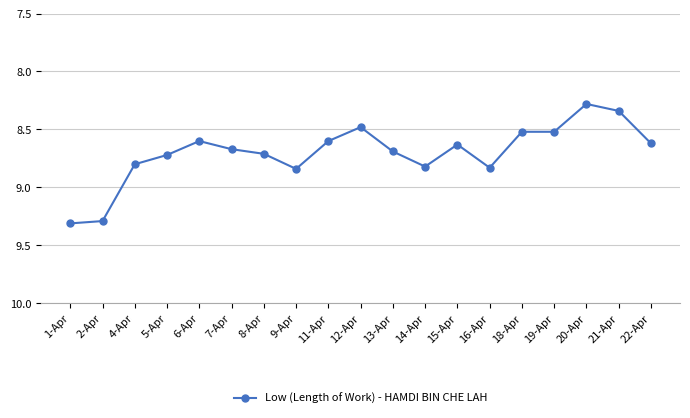

True or false: the data shows 8.5 at 18-Apr.

True